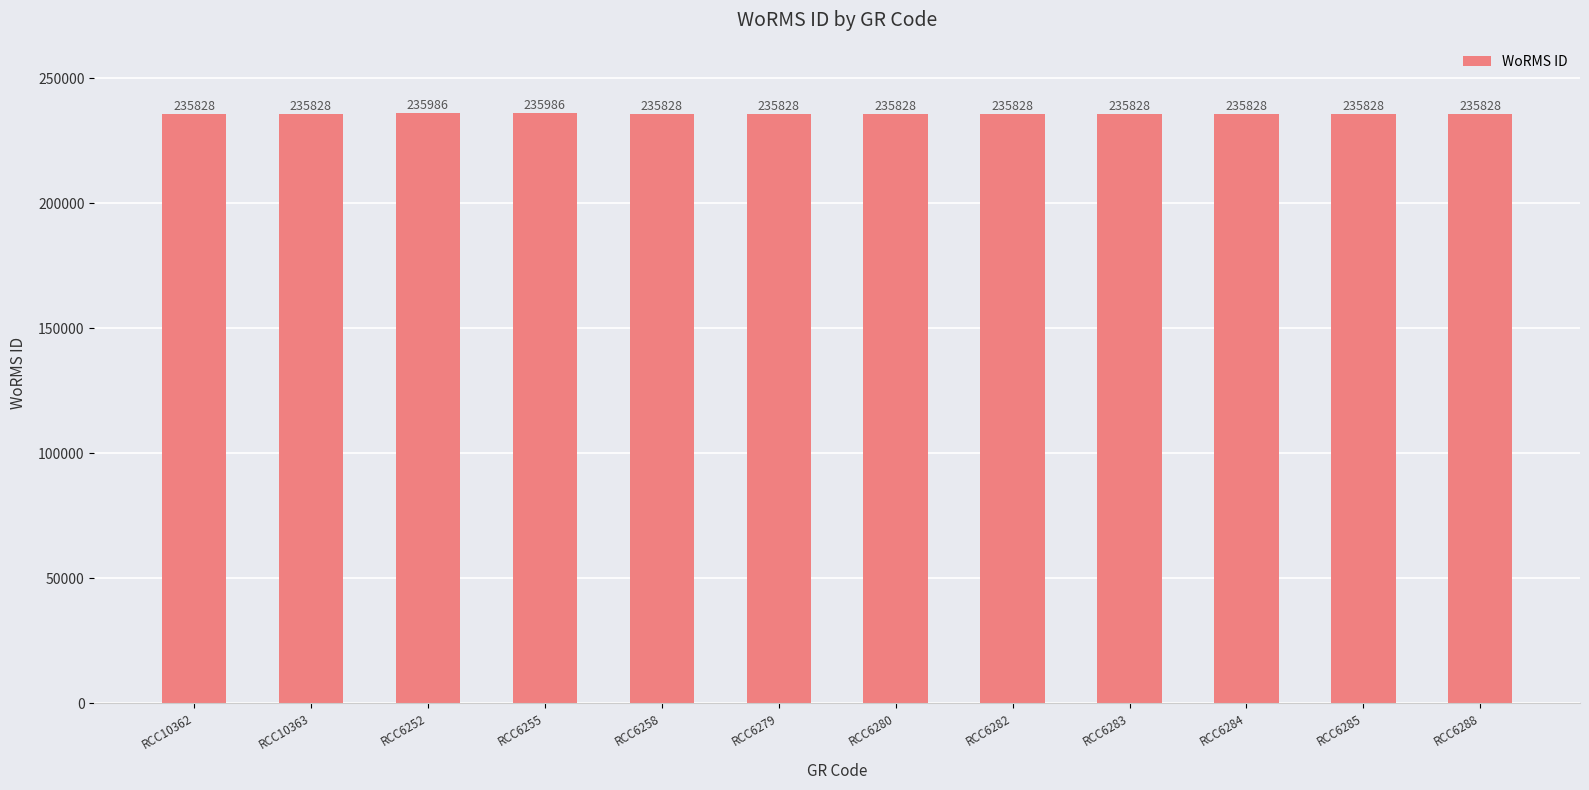

What is the label of the 1st bar from the right?

RCC6288